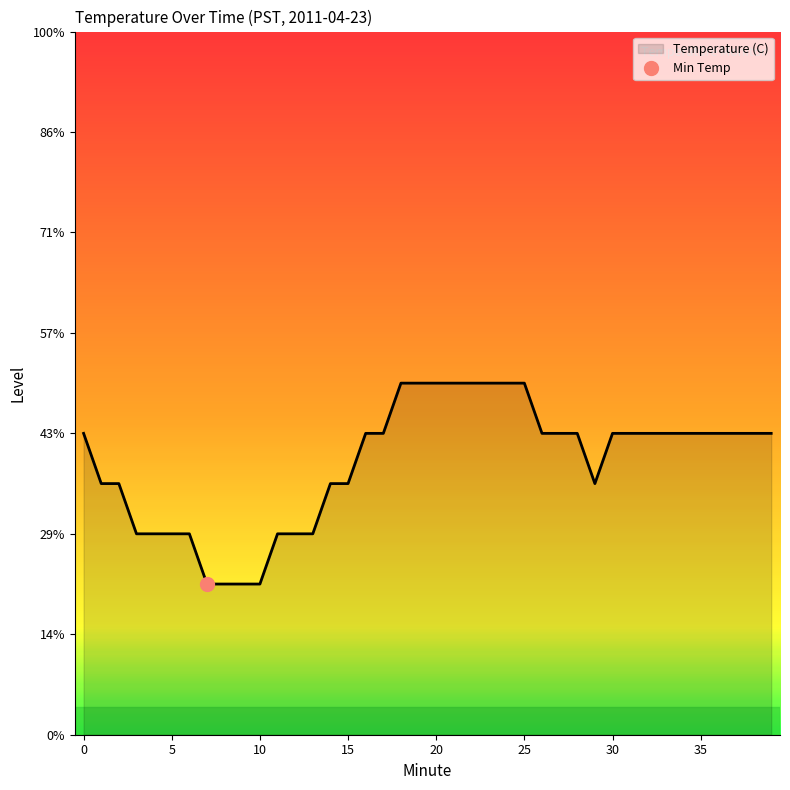

True or false: the data shows 3.0 at 0.

False